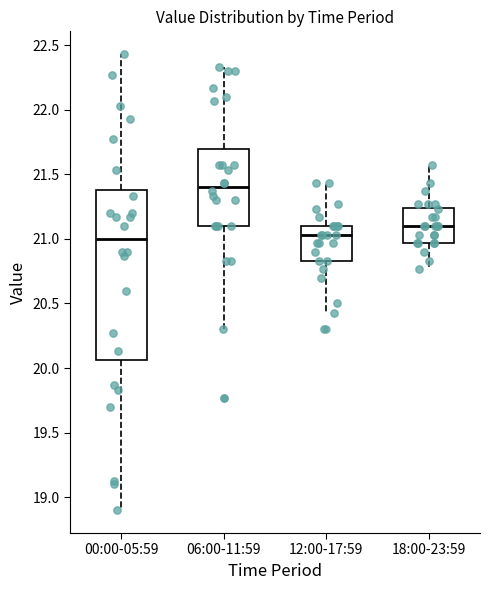

Reading left to right, read every box against the y-axis: the position of its median line, the range the box covers, and the ends of its whiskers. The values are not printed on the chart, so give them approximately, as read against the axis.

00:00-05:59: median 21.00, box 20.05 to 21.40, whiskers 18.90 to 22.45
06:00-11:59: median 21.40, box 21.10 to 21.70, whiskers 20.30 to 22.35
12:00-17:59: median 21.05, box 20.85 to 21.10, whiskers 20.45 to 21.45
18:00-23:59: median 21.10, box 20.95 to 21.25, whiskers 20.75 to 21.55